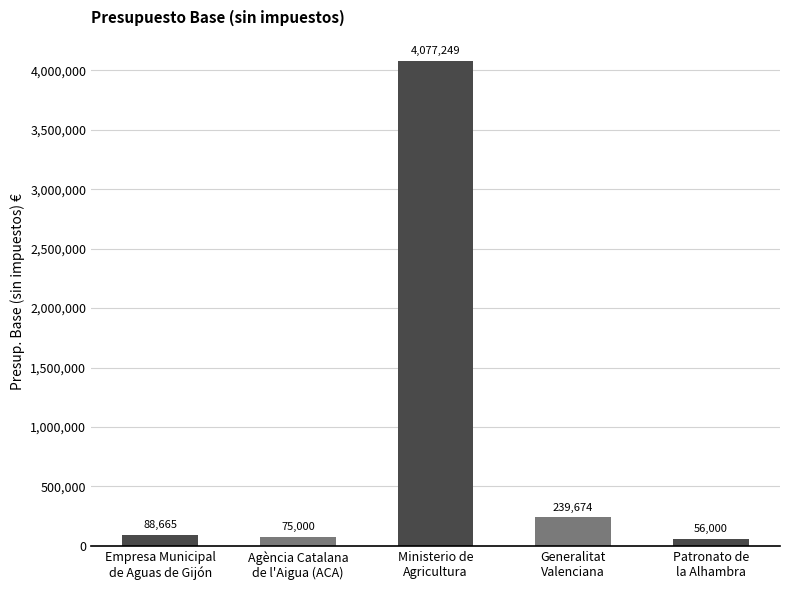

Read the value at Empresa Municipal
de Aguas de Gijón.

88665.0